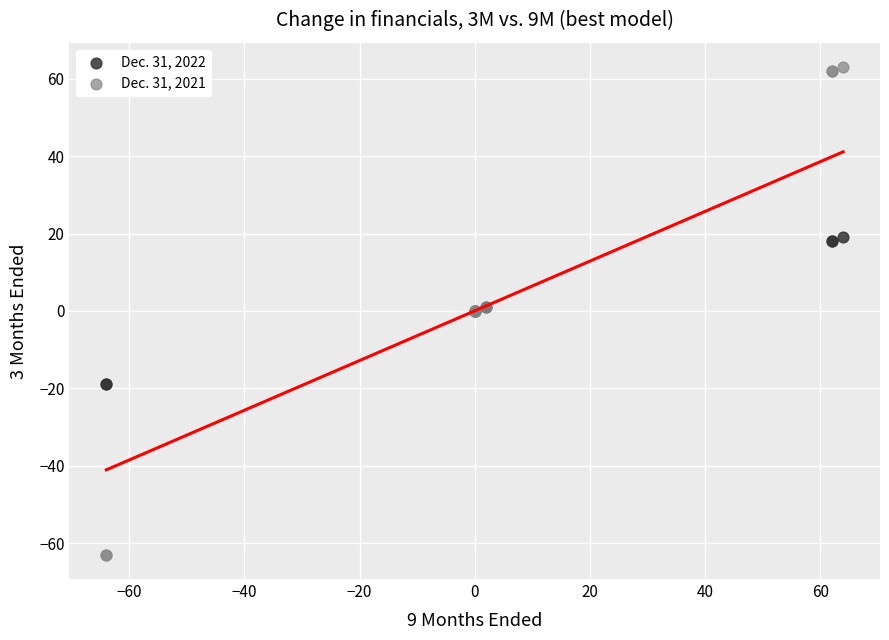

What is the X range (max minus min) for the scatter plot?

128